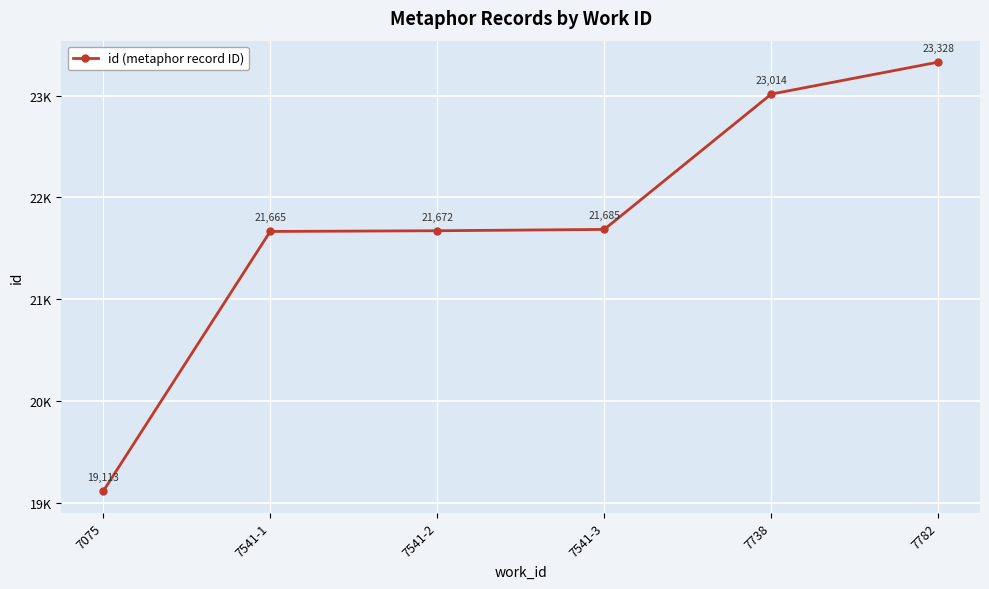

True or false: there are more than 0 points higher than both neighbors.

False